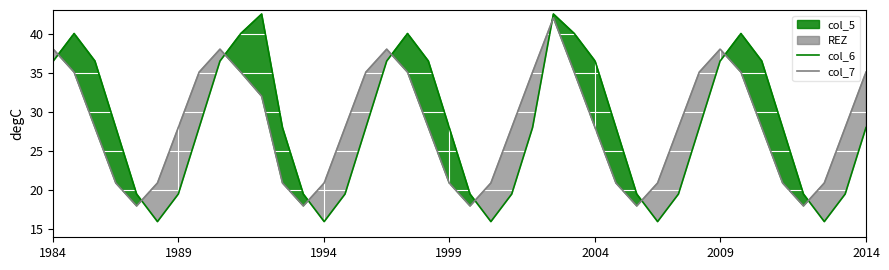

True or false: col_7 has more than 1 points higher than both neighbors.

True